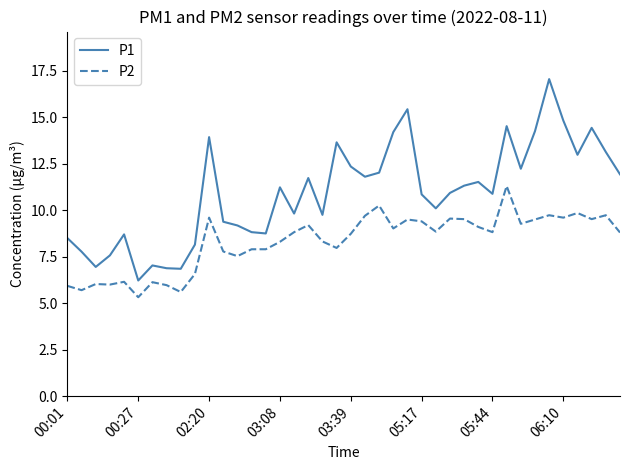

Which series has the largest range (max minus min)?

P1